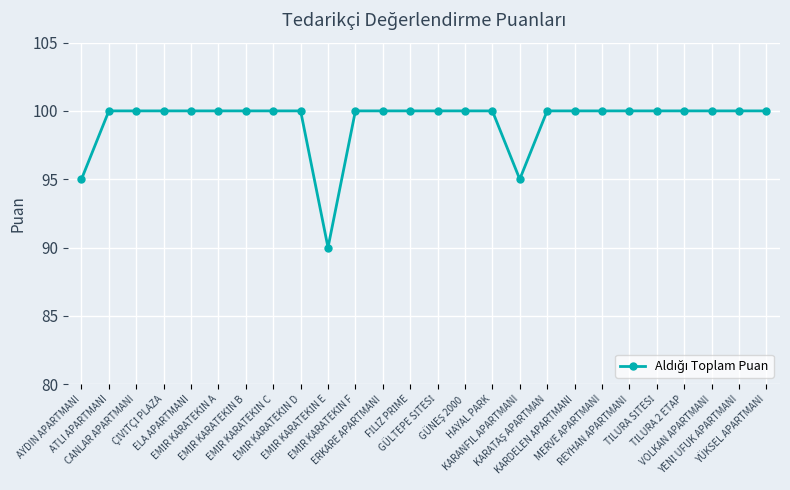

What is the greatest value displayed?

100